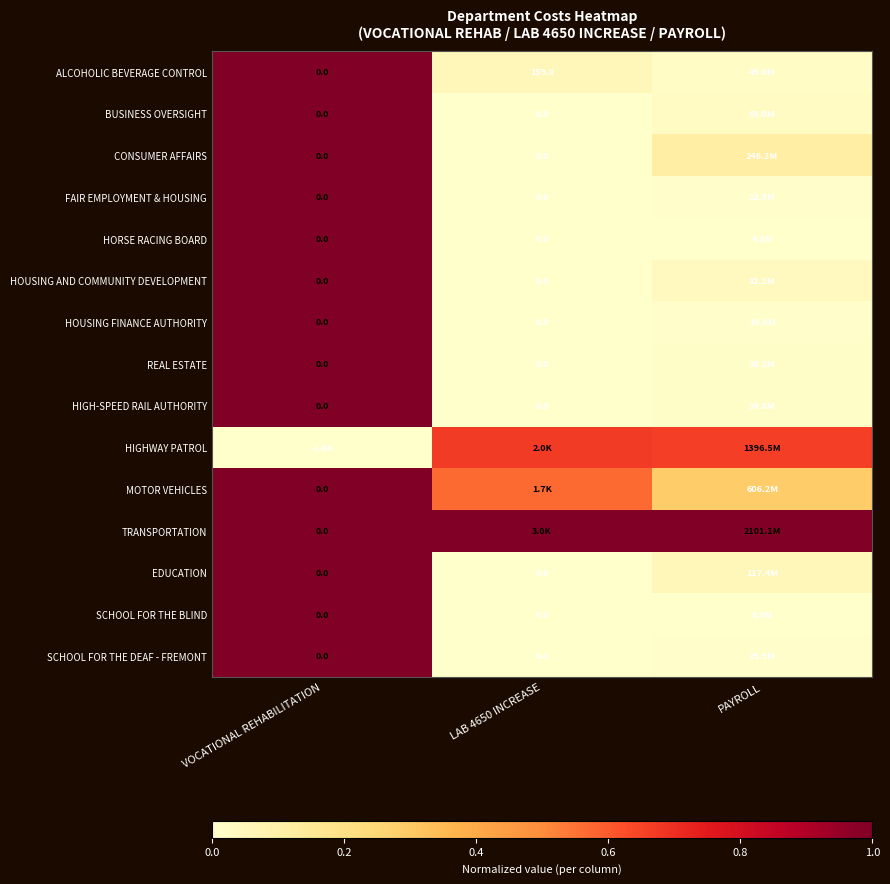

Which series has the largest total across all categories?

TRANSPORTATION